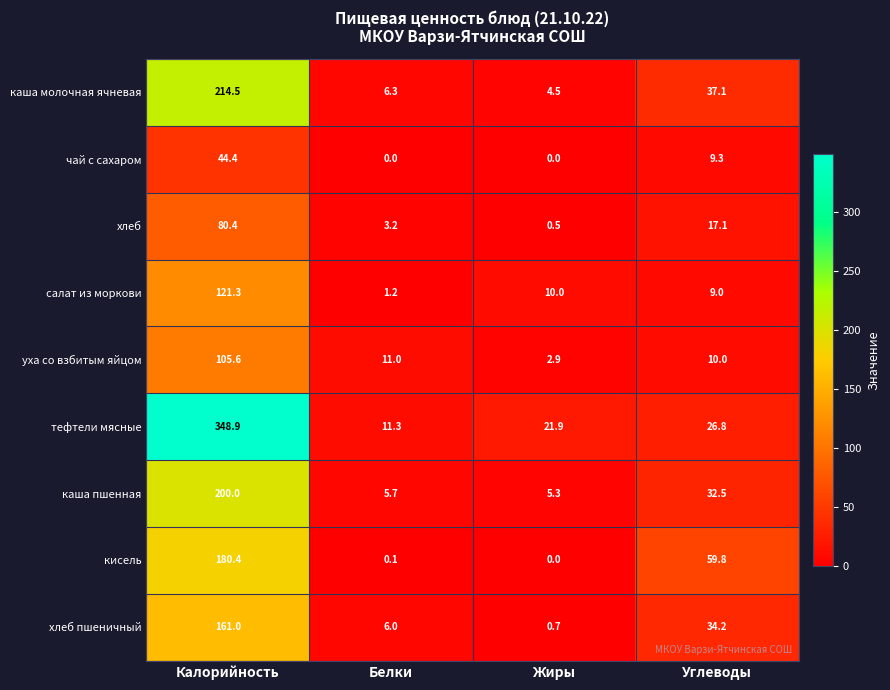

At which label does уха со взбитым яйцом reach its peak?

Калорийность